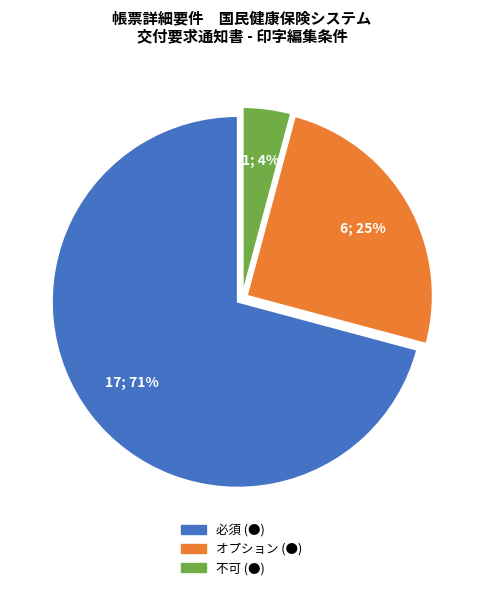

To the nearest percent, what portion does 不可 (●) represent?

4%